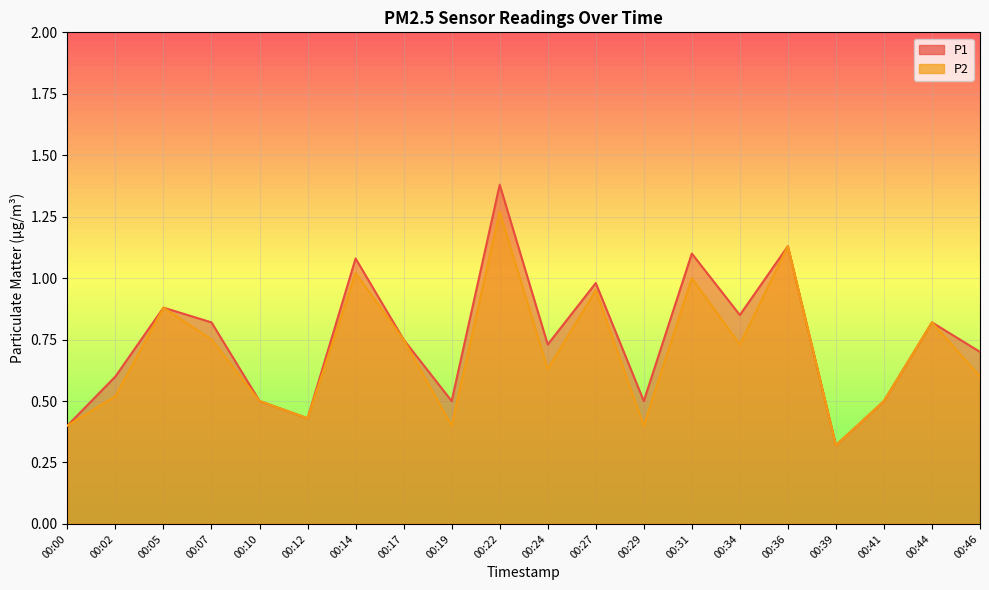

Does the chart display data point markers on the line(s)?

No